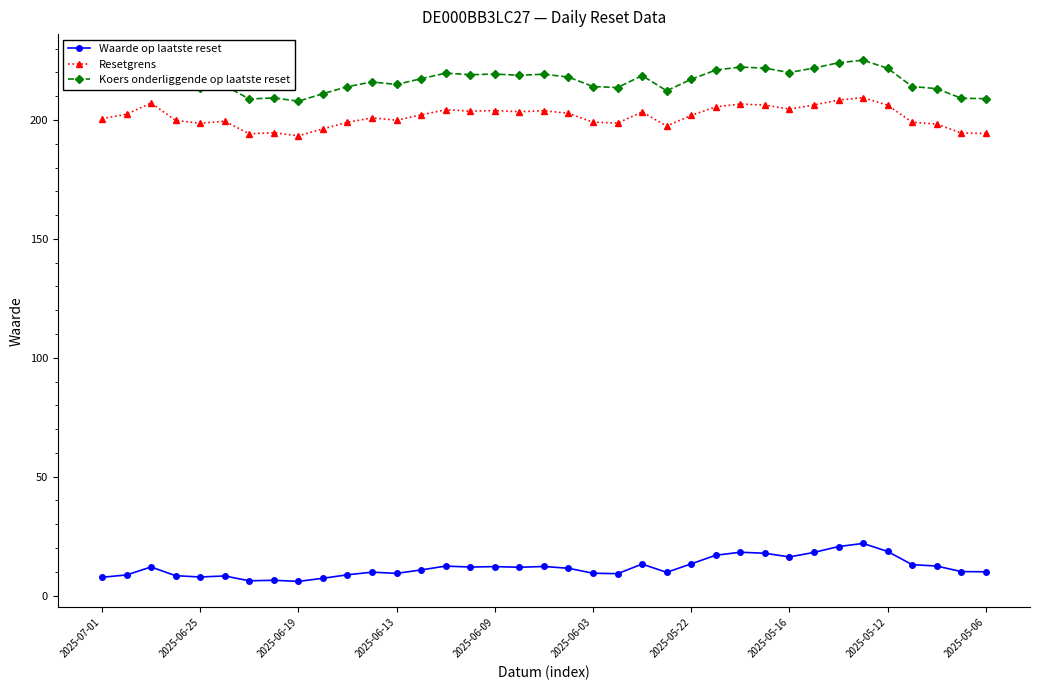

True or false: Waarde op laatste reset and Resetgrens intersect in this chart.

False